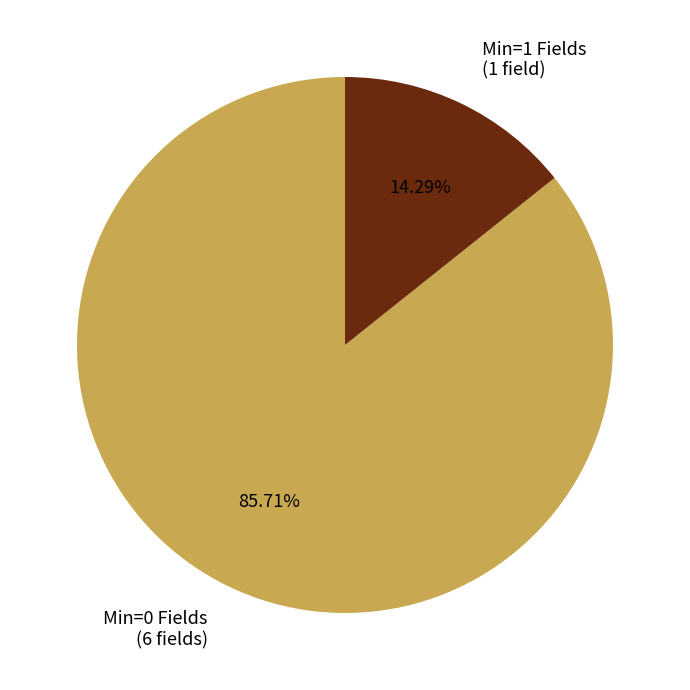

Is there a majority slice in this chart?

Yes